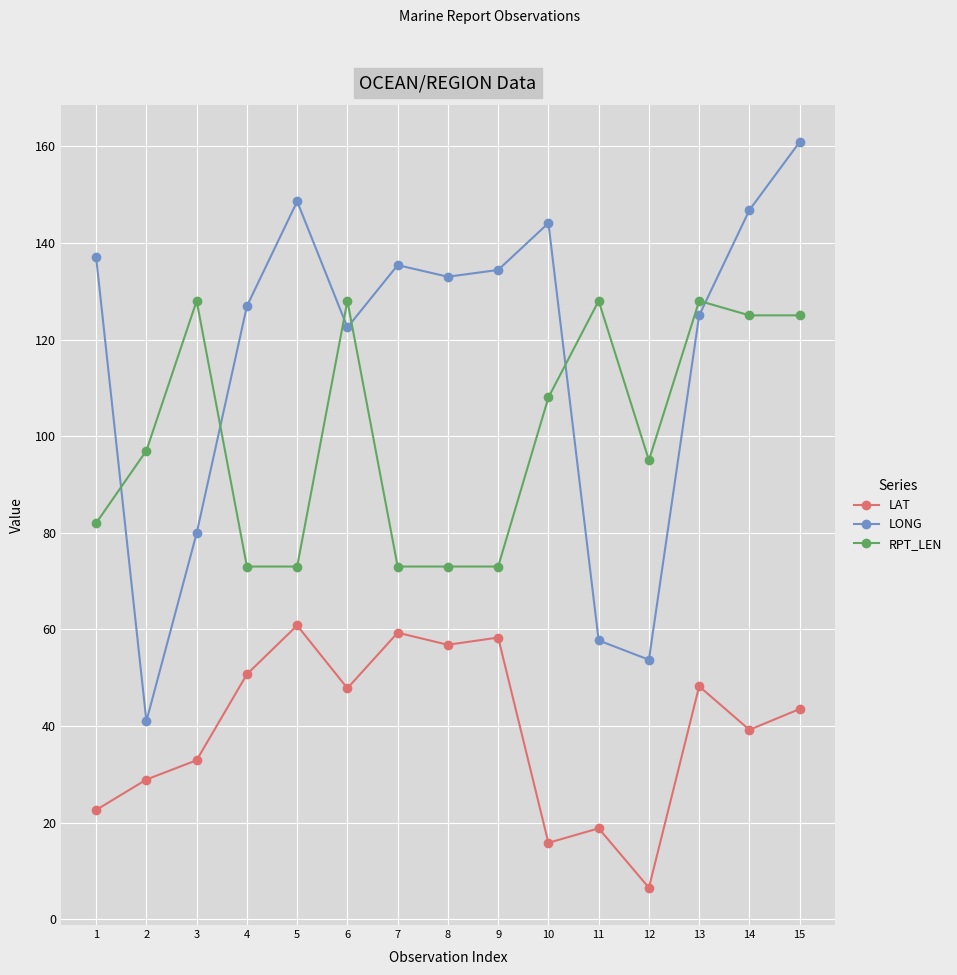

What is the total value across all series at 13?

301.2